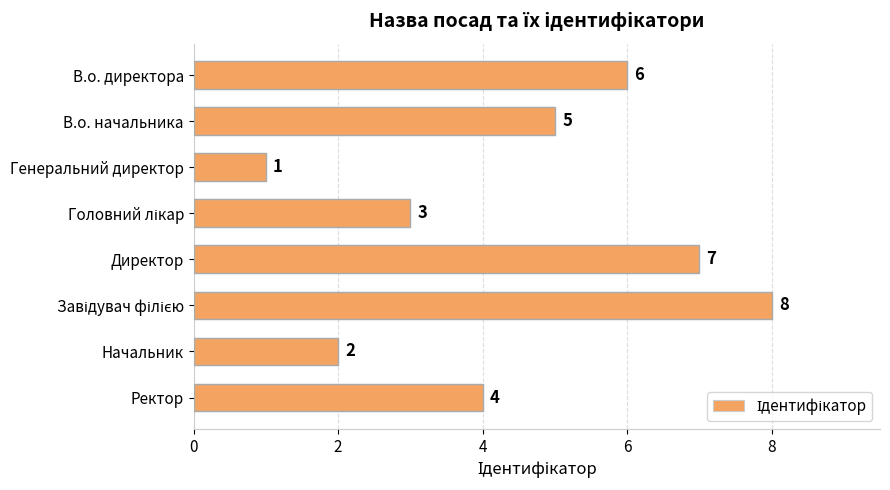

How many series are shown in this chart?

1